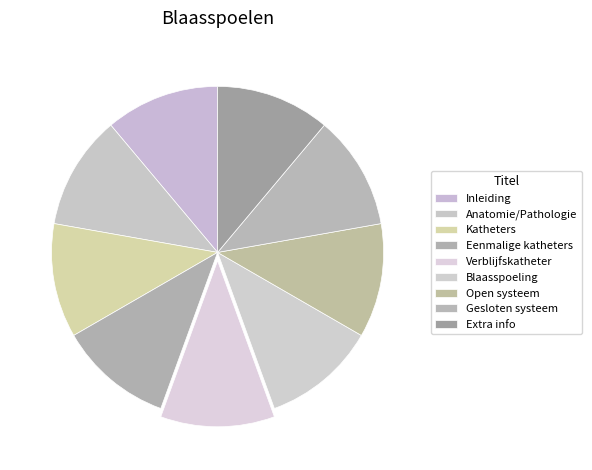

To the nearest percent, what percentage of the pie is Open systeem?

11%